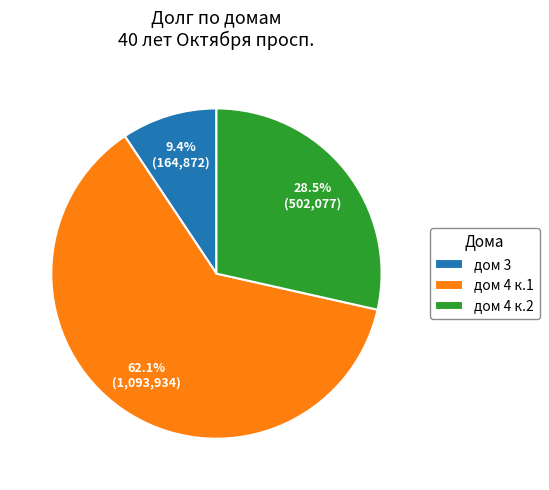

Combined, what portion of the pie is дом 3 and дом 4 к.1?

71.5%